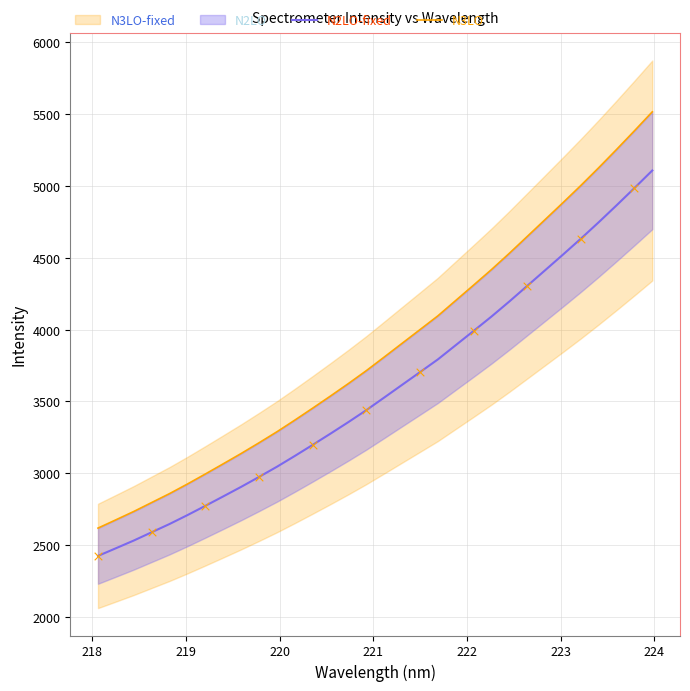

At how many categories does at least one series exceed 3056?

25